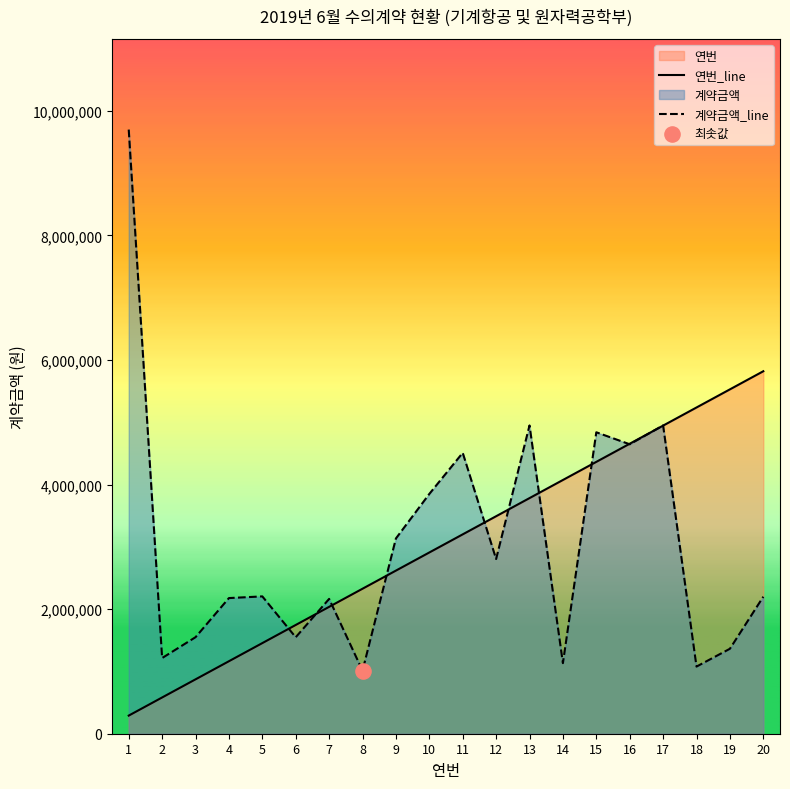

At which category is the sum across all series the highest?

1